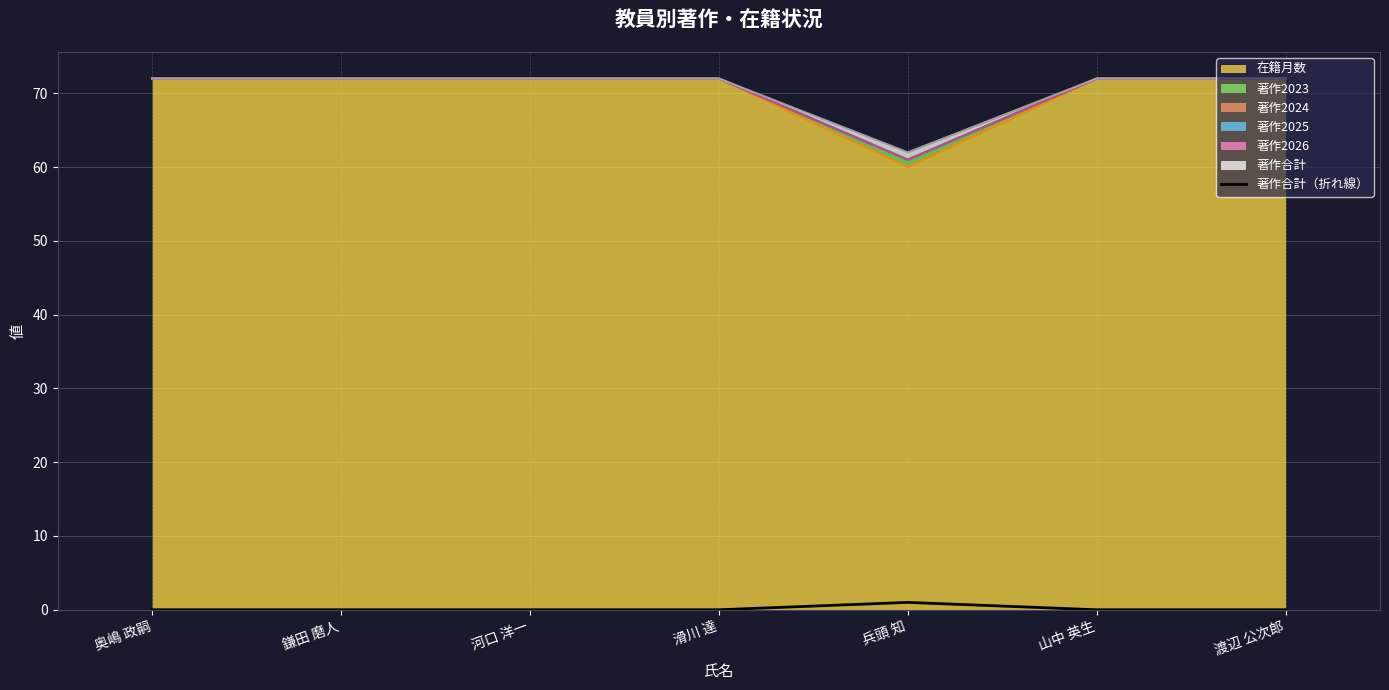

What is the difference between the maximum and minimum values?

1